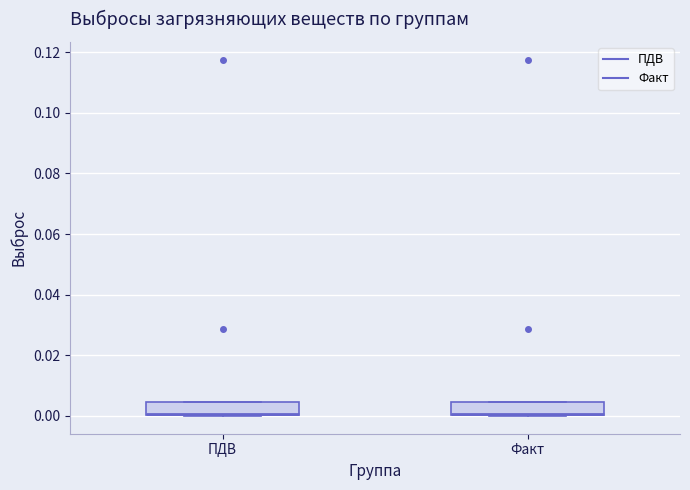

Where is the lower edge of the box for Факт on the y-axis? The values are not printed on the chart, so give them approximately, as read against the axis.

0.000